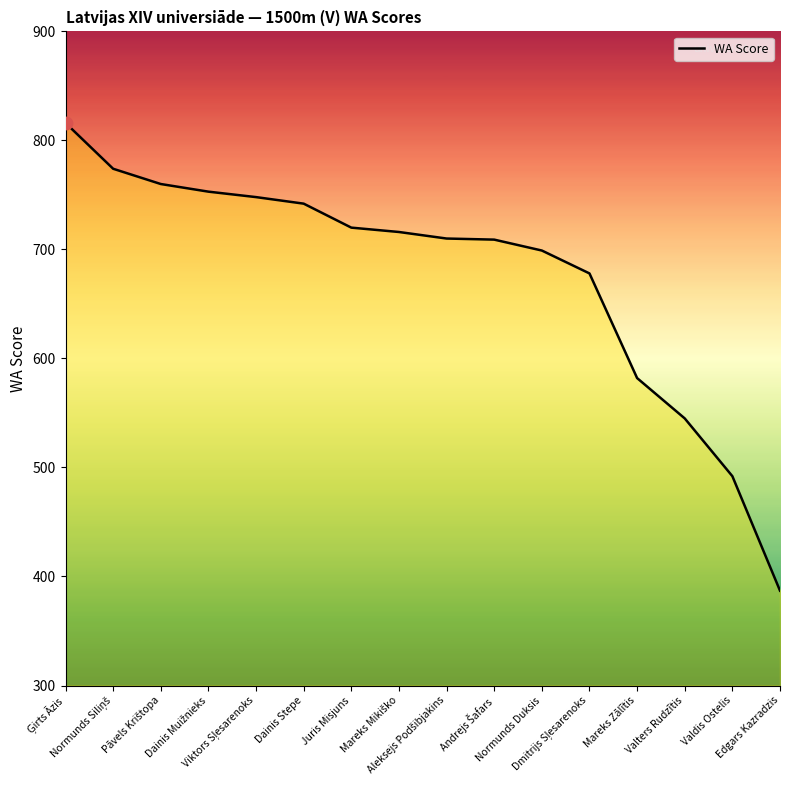

What is the minimum value shown in the chart?

387